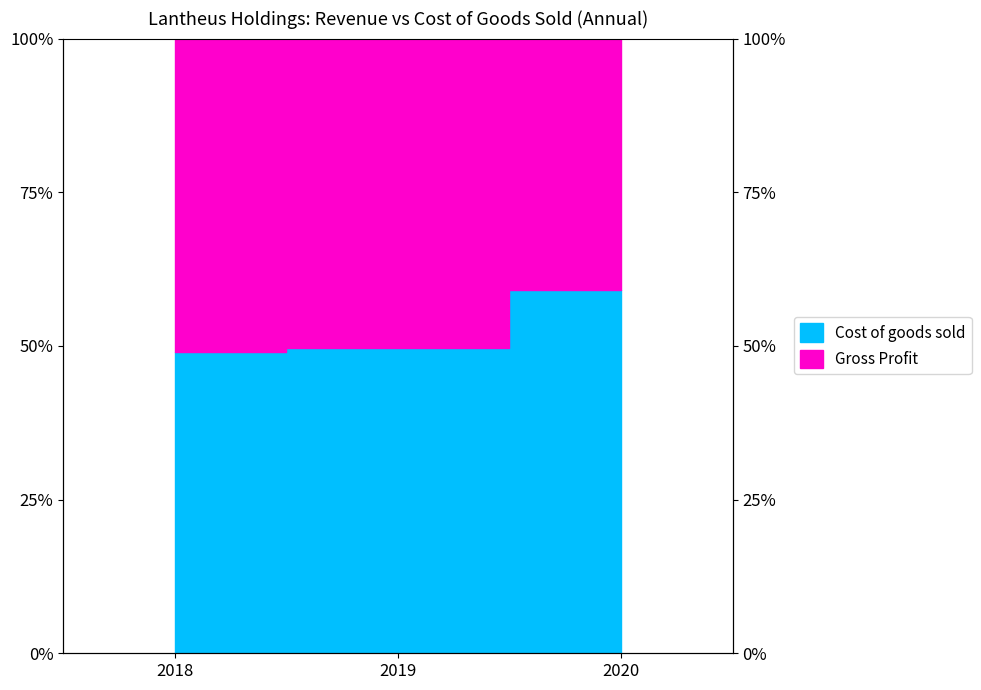

Which label corresponds to the smallest value in the chart?

2018